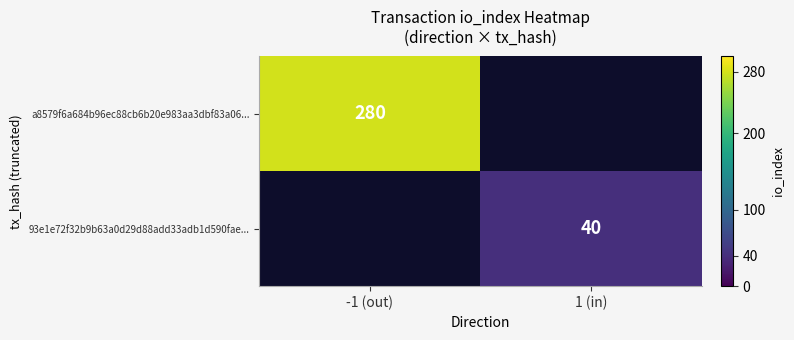

Between 1 (in) and -1 (out), which is larger?

-1 (out)